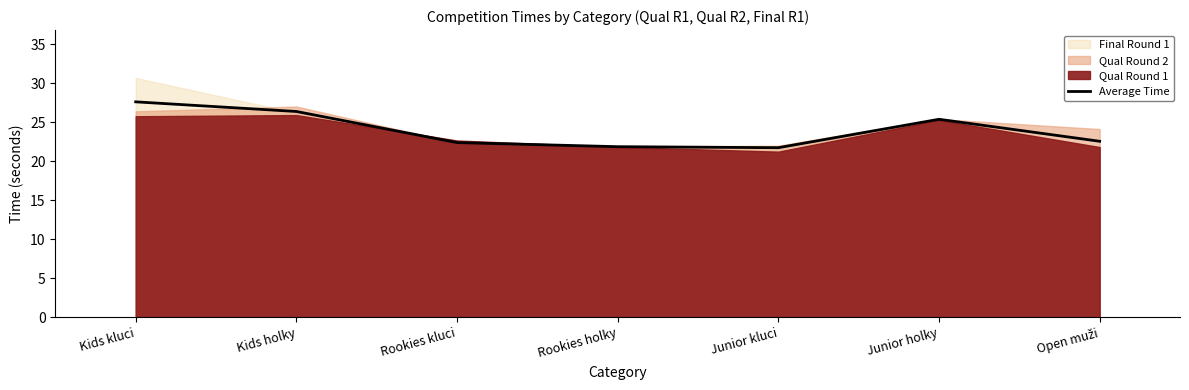

How many data points does each series have?

7